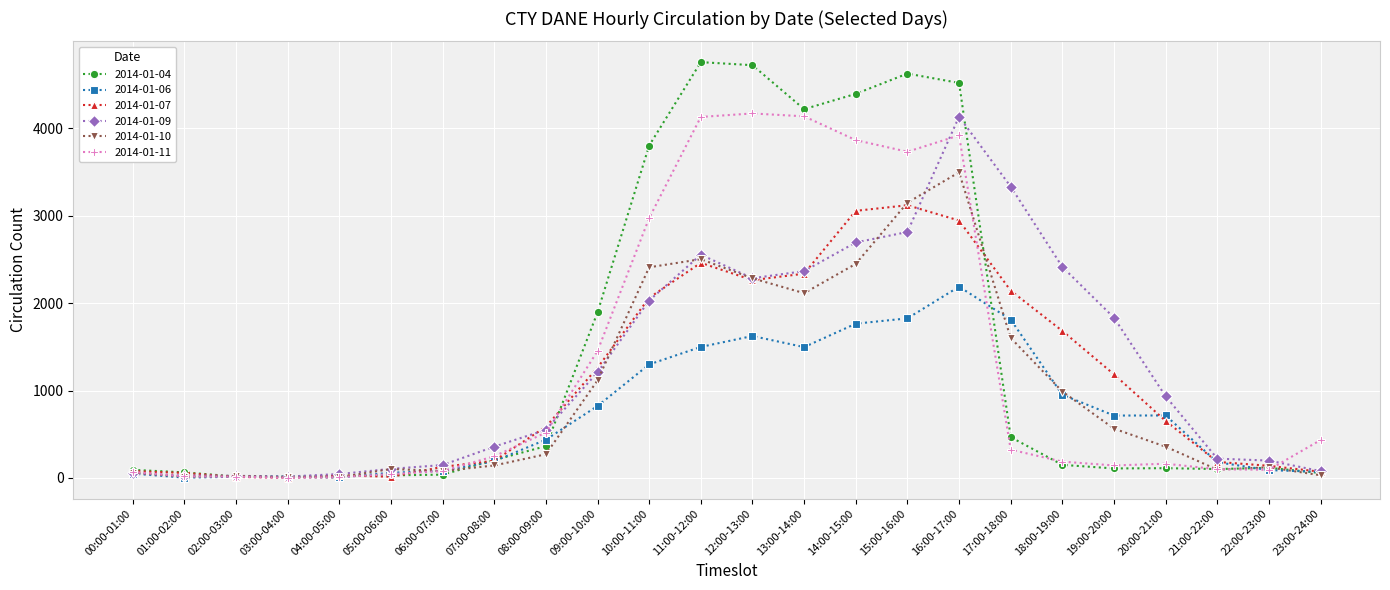

Between 17:00-18:00 and 21:00-22:00, which series saw the biggest shift?

2014-01-09